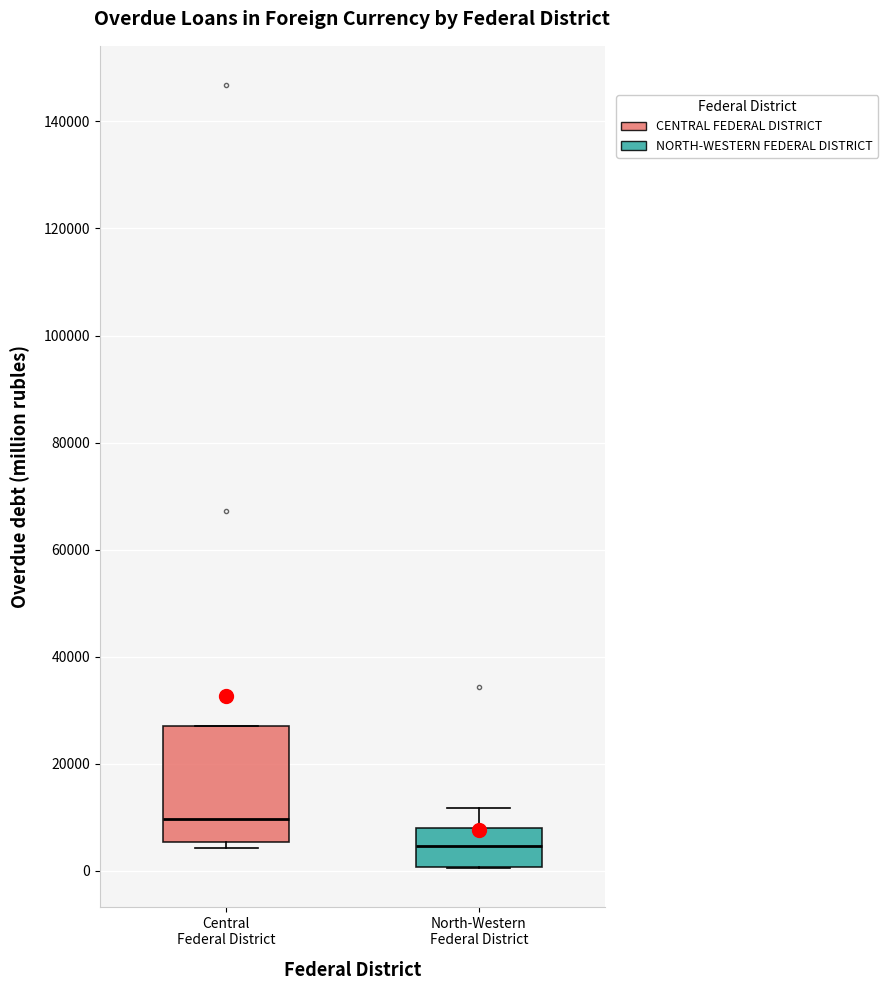

Where is the upper edge of the box for Central Federal District on the y-axis? The values are not printed on the chart, so give them approximately, as read against the axis.

28000